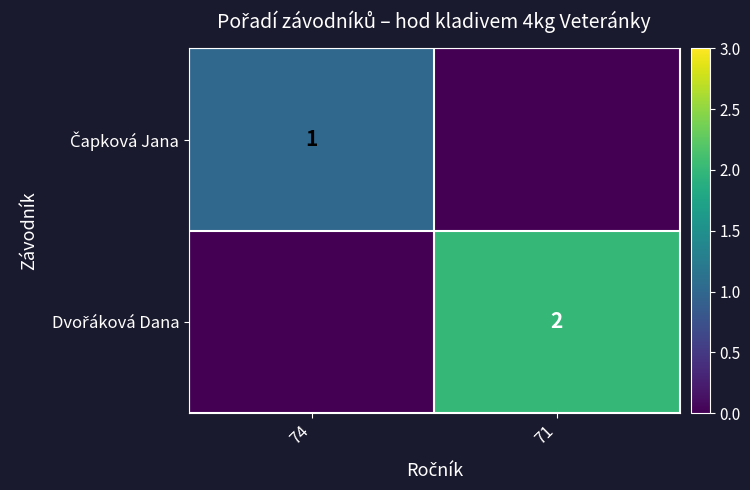

What is the sum of all Čapková Jana values?

1